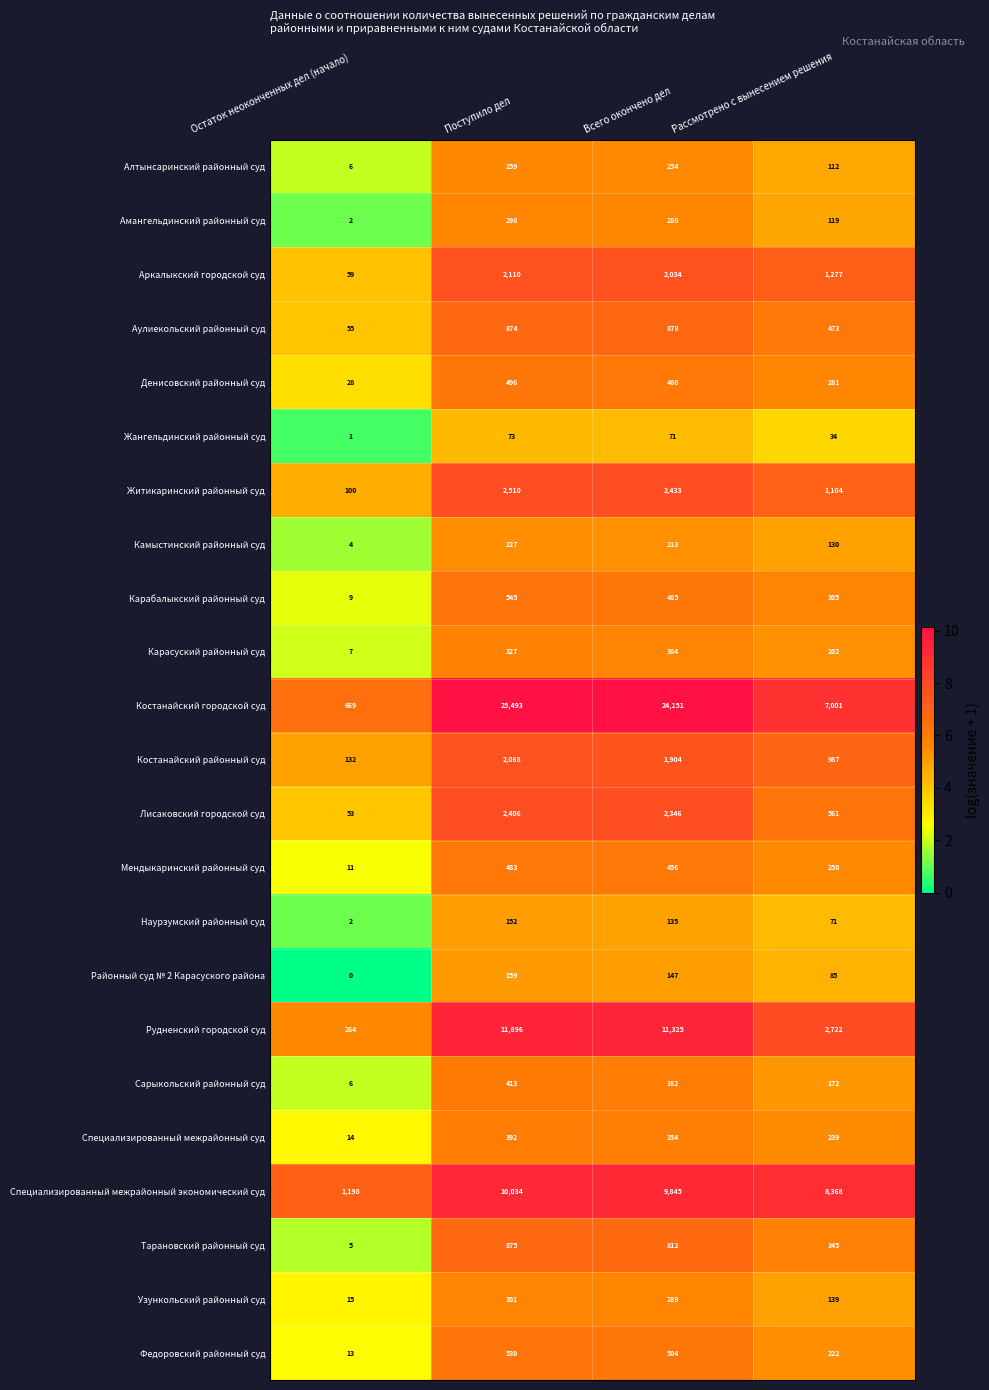

Rank the series at Поступило дел from lowest to highest value.

Жангельдинский районный суд, Наурзумский районный суд, Районный суд № 2 Карасуского района, Камыстинский районный суд, Алтынсаринский районный суд, Амангельдинский районный суд, Узункольский районный суд, Карасуский районный суд, Специализированный межрайонный суд, Сарыкольский районный суд, Мендыкаринский районный суд, Денисовский районный суд, Федоровский районный суд, Карабалыкский районный суд, Аулиекольский районный суд, Тарановский районный суд, Костанайский районный суд, Аркалыкский городской суд, Лисаковский городской суд, Житикаринский районный суд, Специализированный межрайонный экономический суд, Рудненский городской суд, Костанайский городской суд